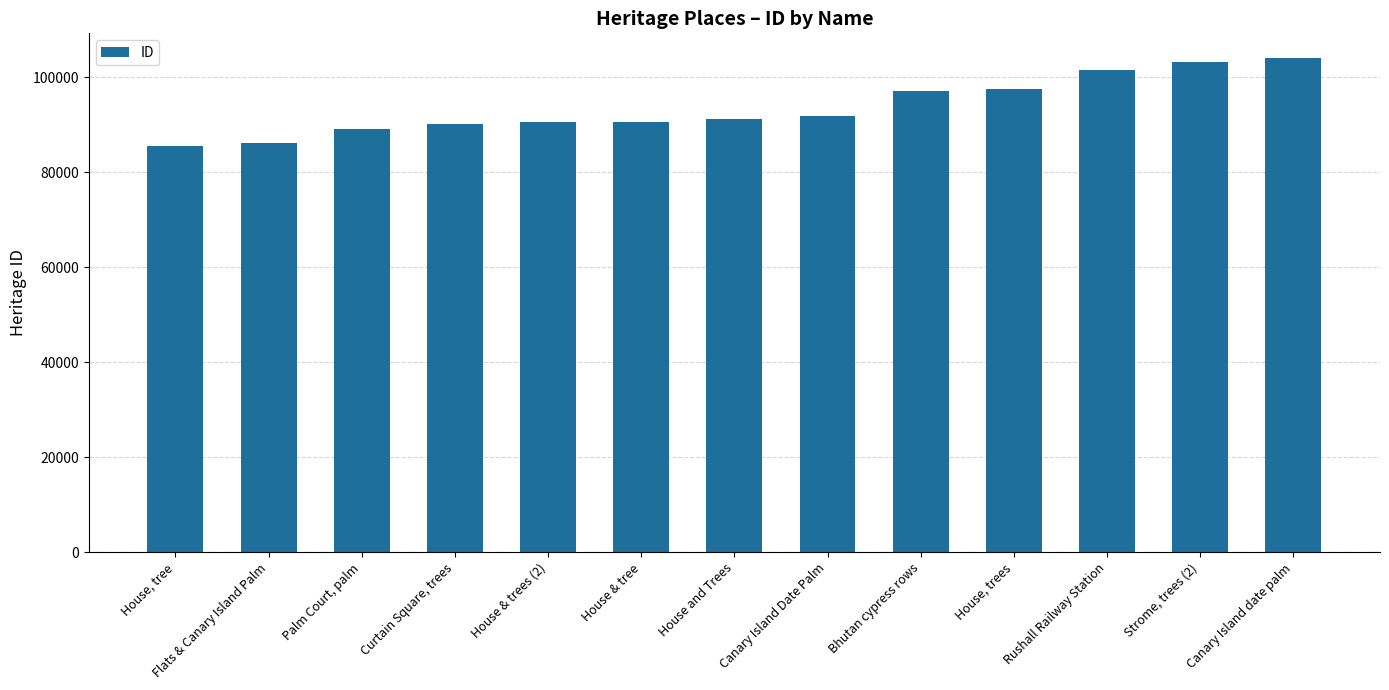

At which label is the value closest to 94798?

Bhutan cypress rows